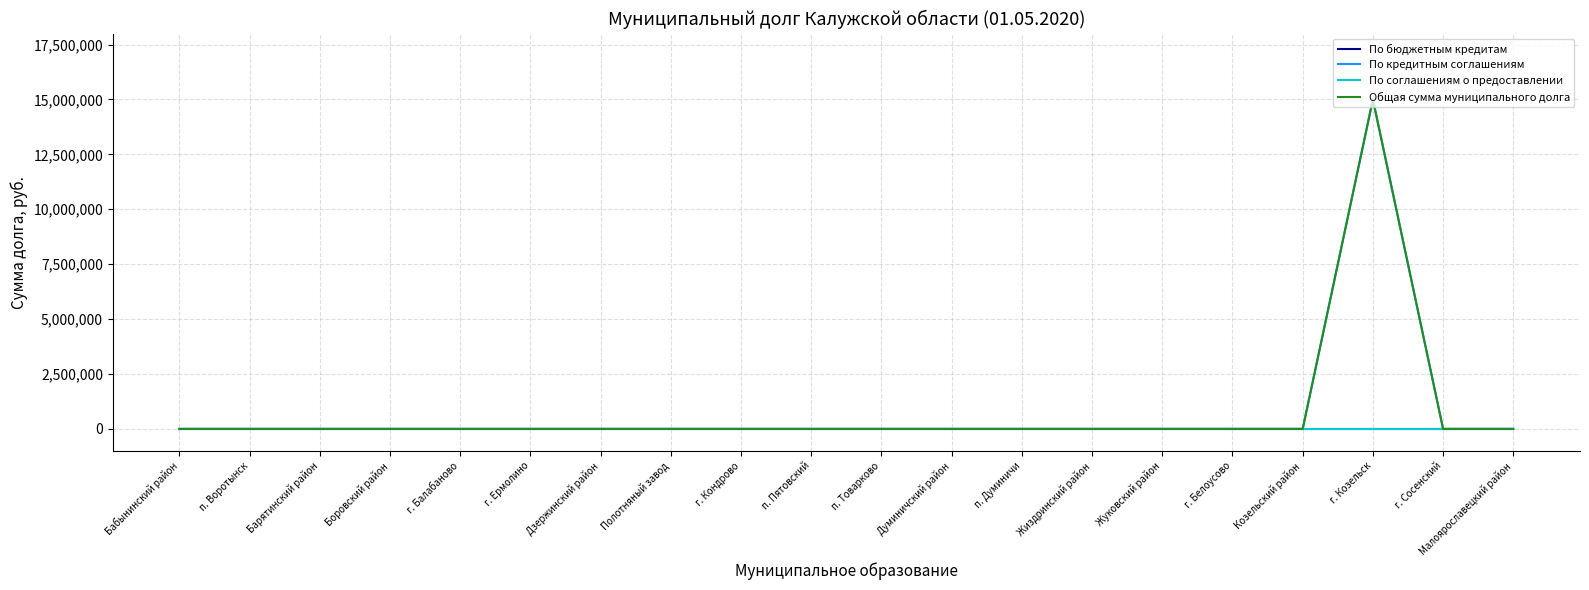

Is this an area chart (filled region under the line)?

No